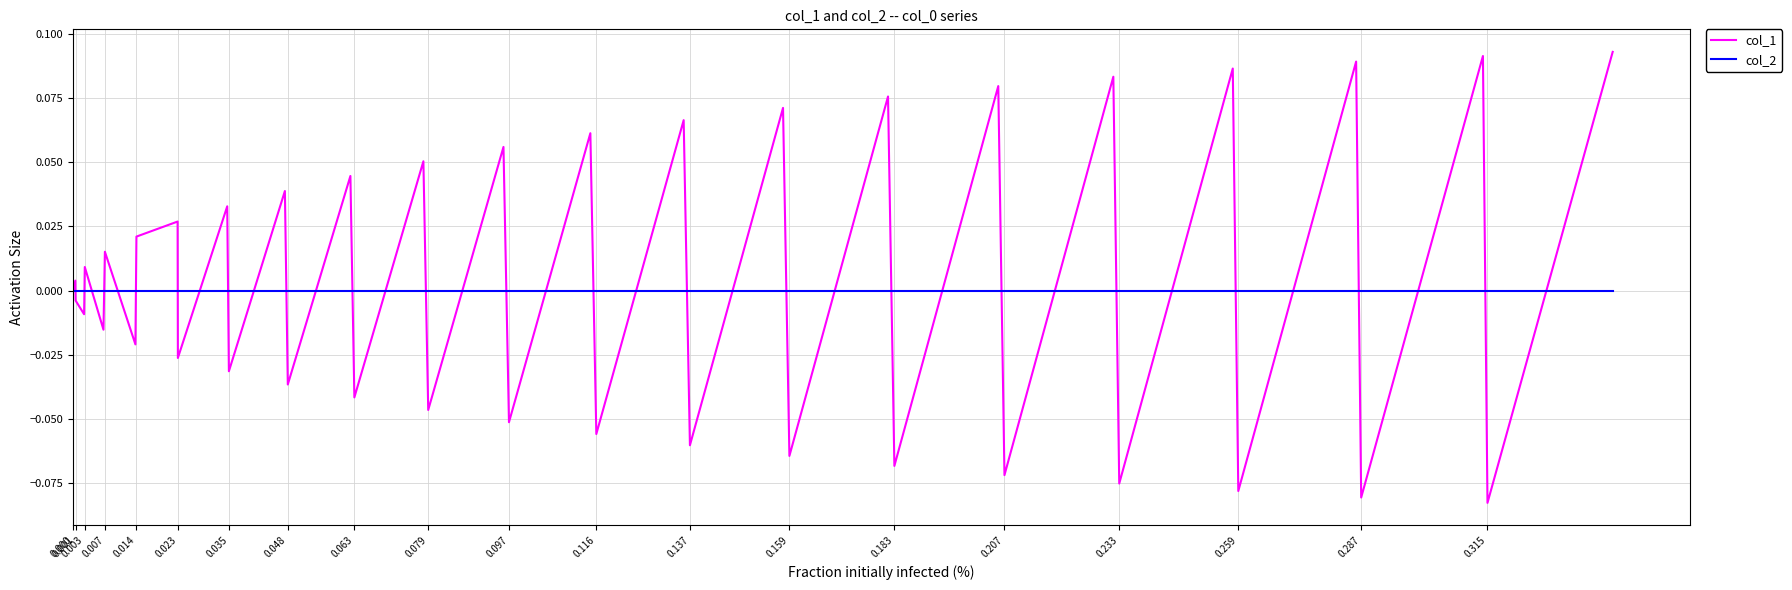

Which series has the widest spread of values?

col_1